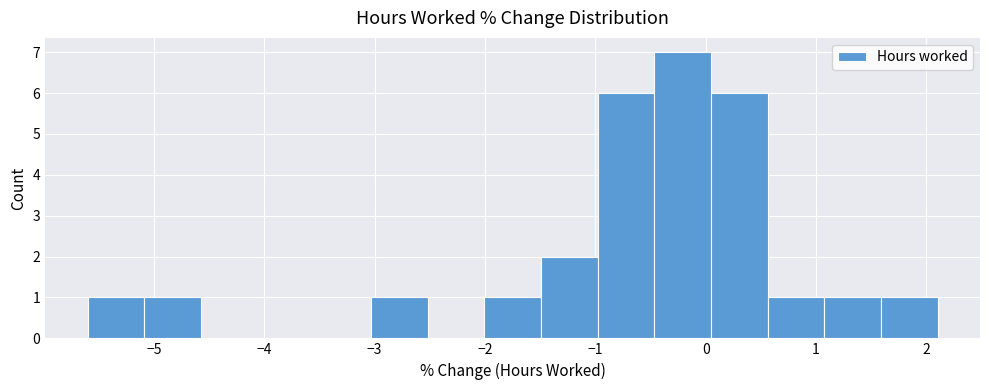

What is the height of the bar covering 0.6 to 1.1 on the x-axis? Neither the bar edges nor the heights are printed on the chart, so give them approximately, as read against the axes.

1